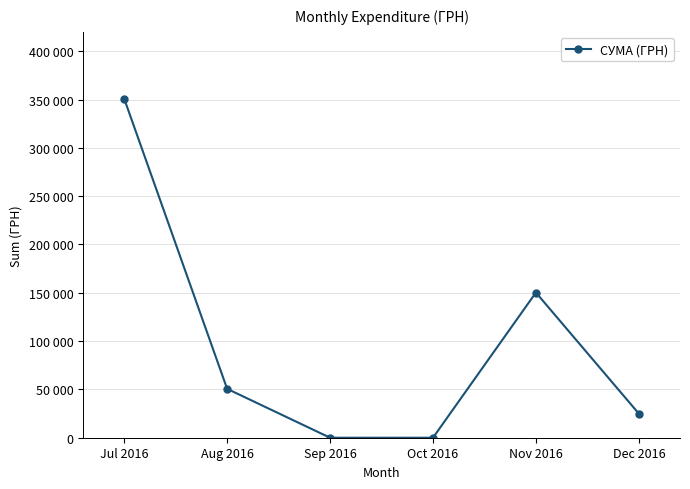

What is the sum of the values at Aug 2016 and Dec 2016?

75543.0